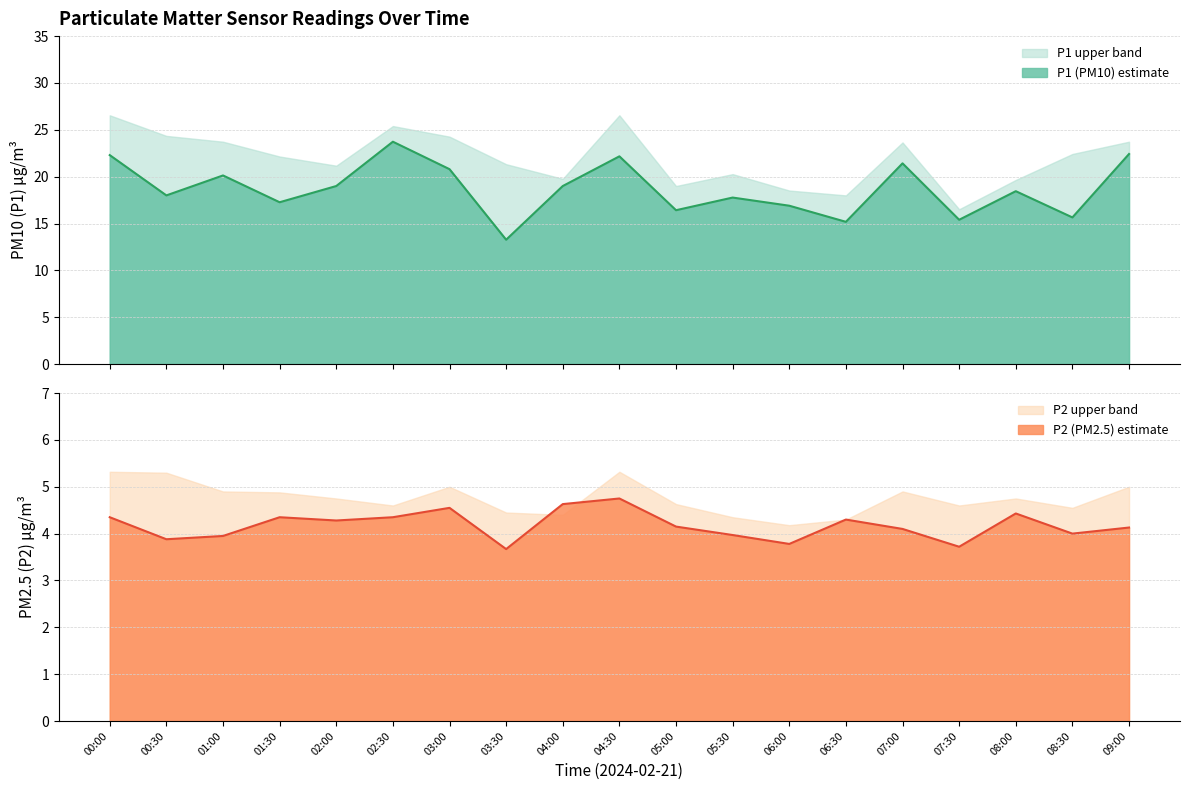

Between 00:30 and 00:00, which is larger?

00:00